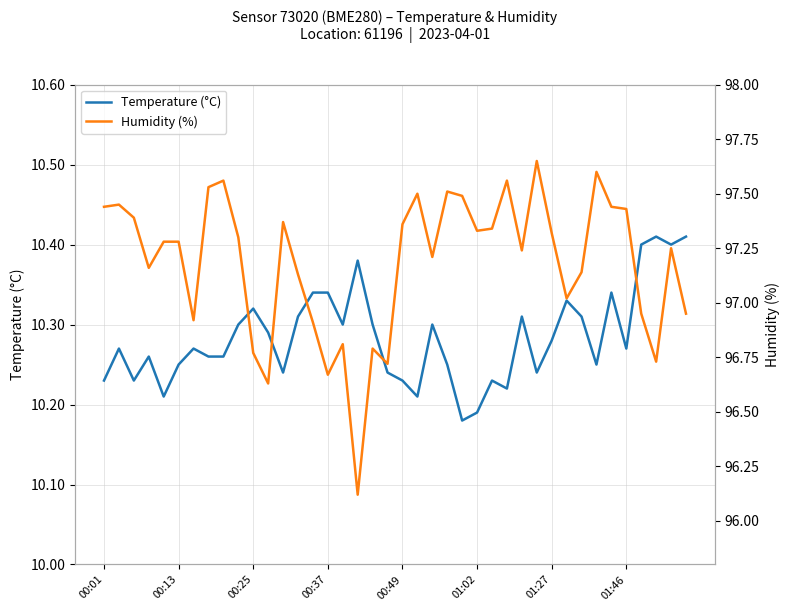

At which category does the chart reach its peak across all series?

29